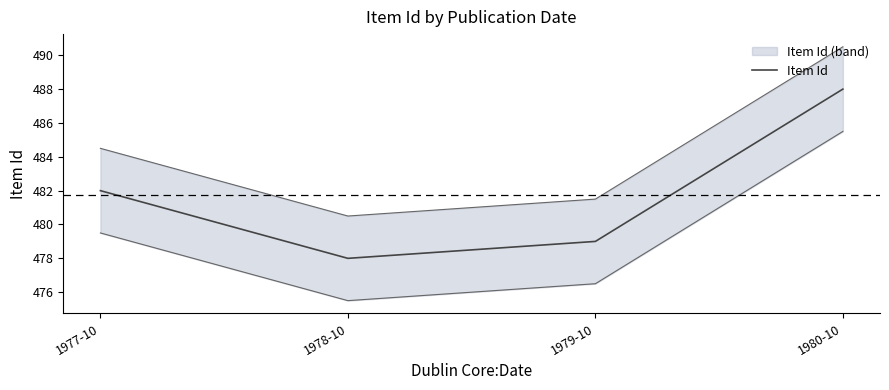

At which label does the data first exceed 482?

1980-10